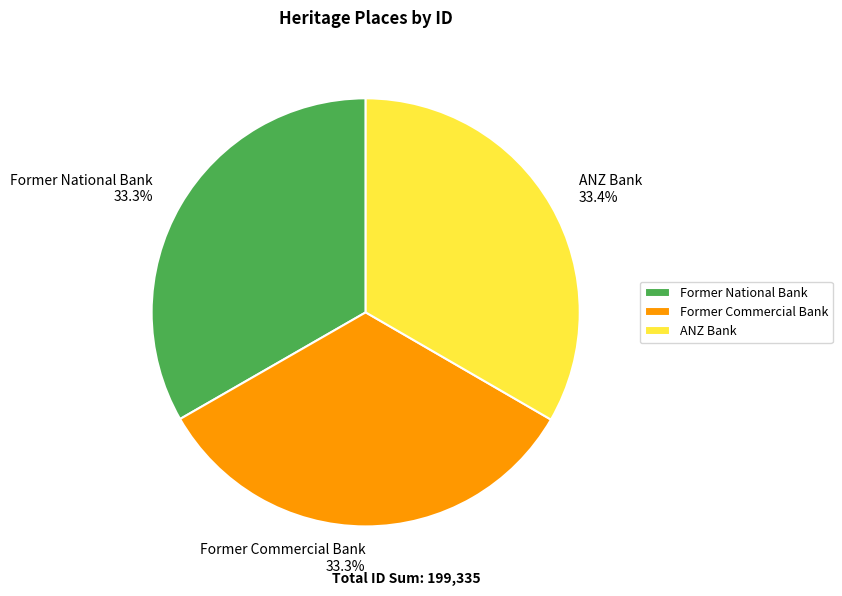

How much of the chart is everything except Former National Bank?

66.7%